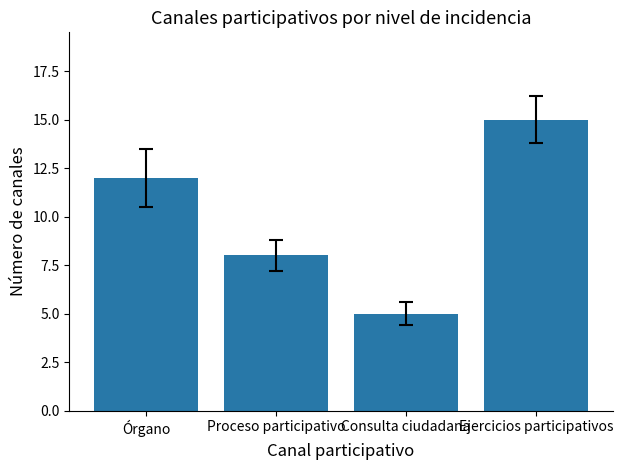

What is the value of the 3rd bar from the left?

5